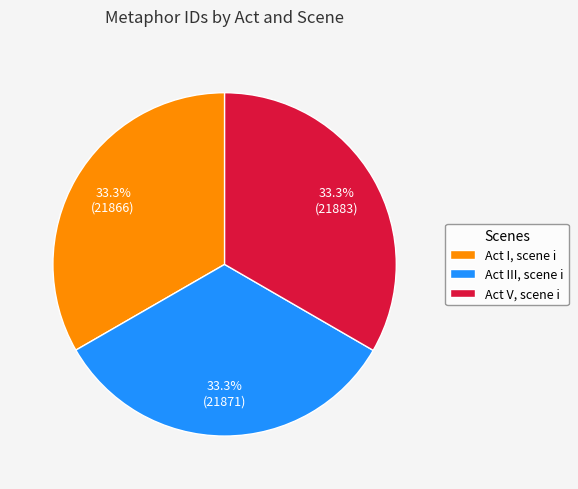

To the nearest percent, what is the combined percentage of Act III, scene i and Act I, scene i?

67%